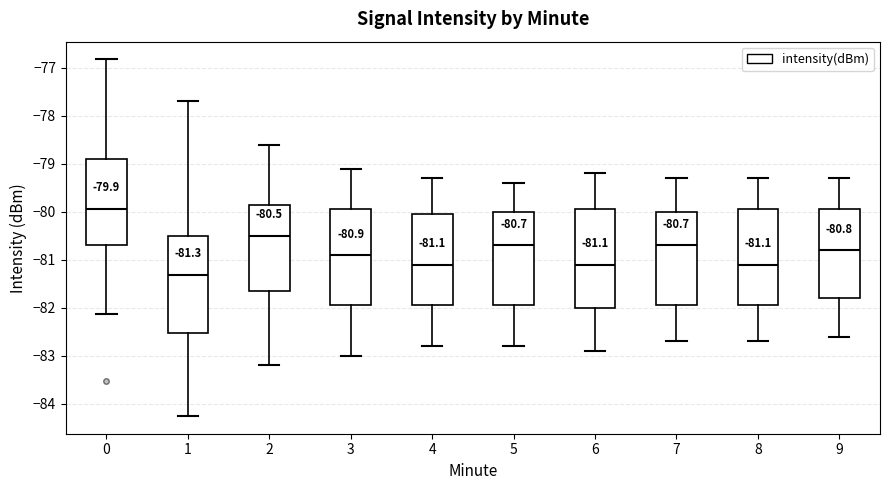

Which box's median line is the lowest?

1